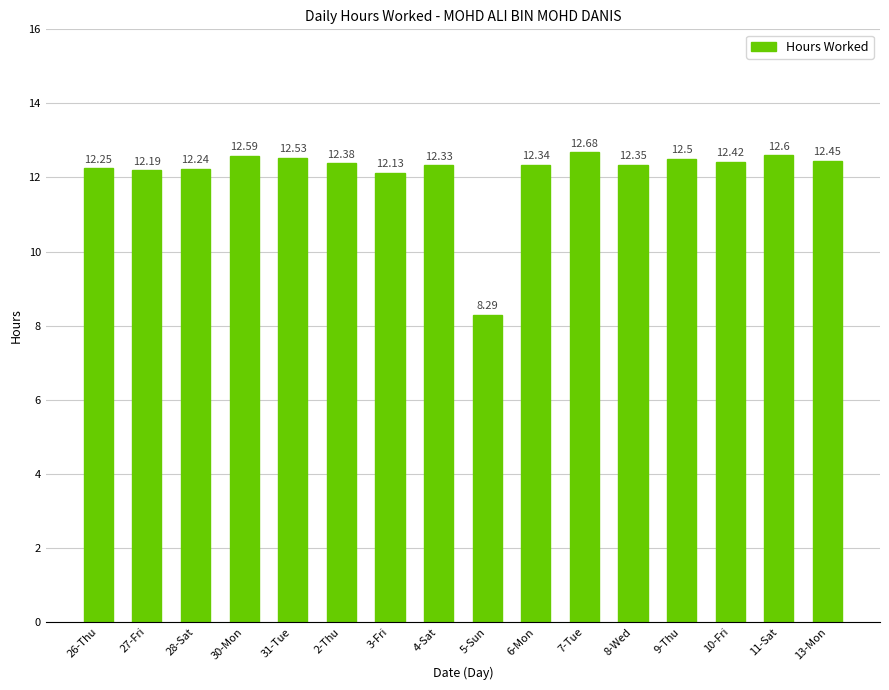

Are the bars horizontal?

No